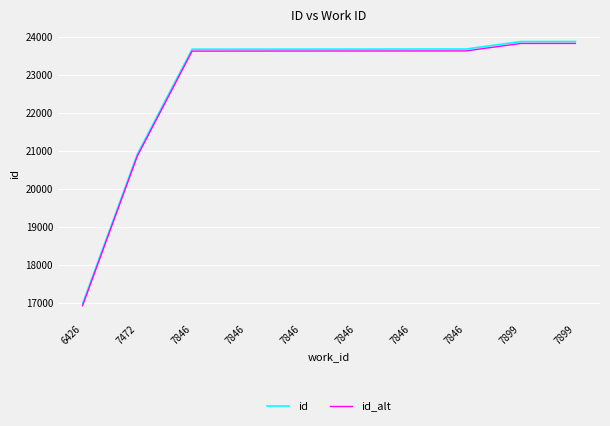

True or false: id_alt has a value of 5012 at 7472.

False